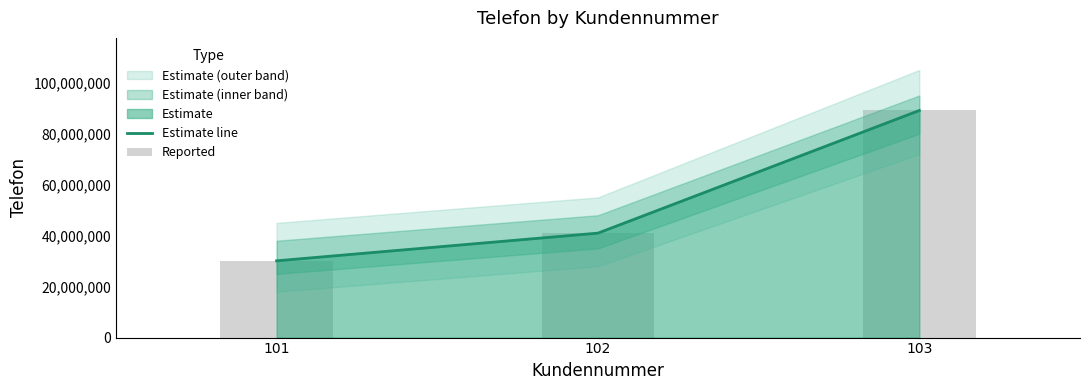

What is the value of the Reported bar at the 2nd from the left?

40987654